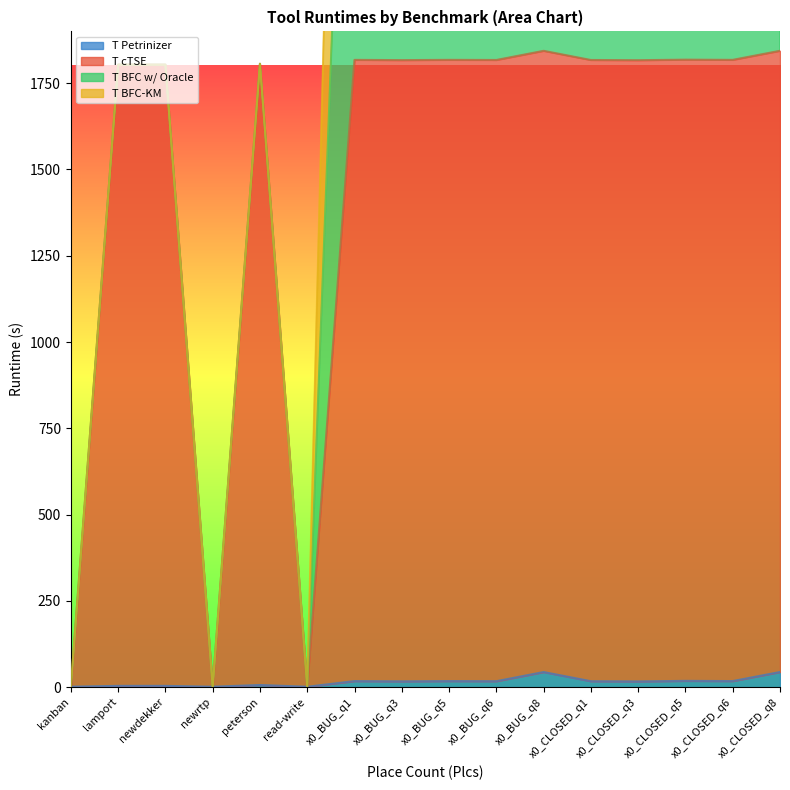

Which category has the lowest value across all series?

read-write